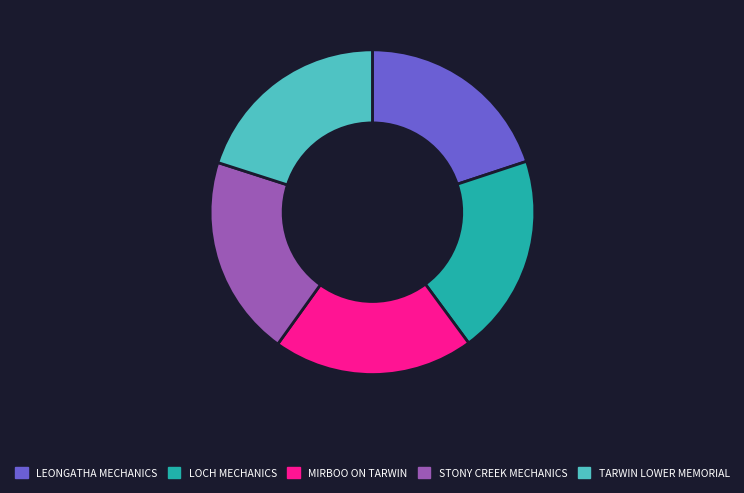

Do STONY CREEK MECHANICS and MIRBOO ON TARWIN together represent more than half of the pie?

No